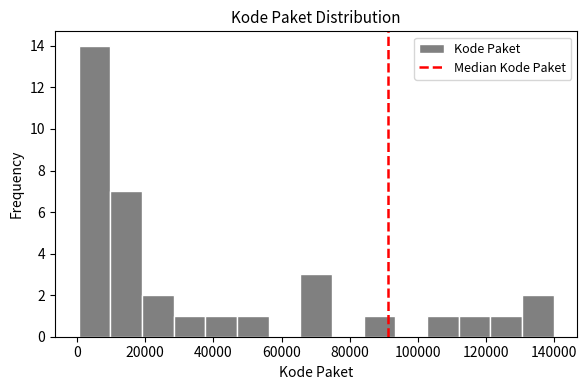

Which range on the x-axis has the tallest bar?

0 to 10000